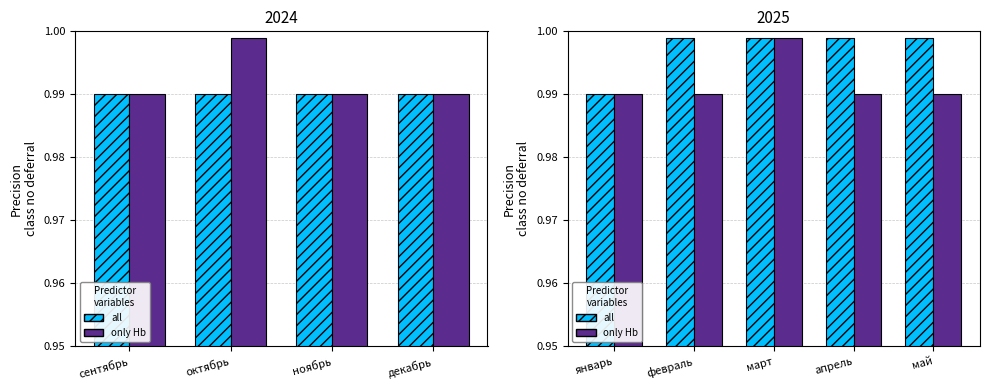

What are all the series names shown in the legend?

all, only Hb